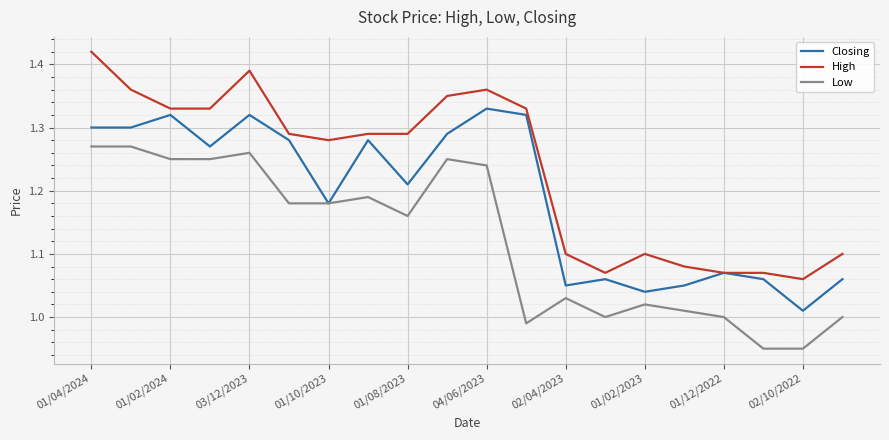

What are all the series names shown in the legend?

Closing, High, Low